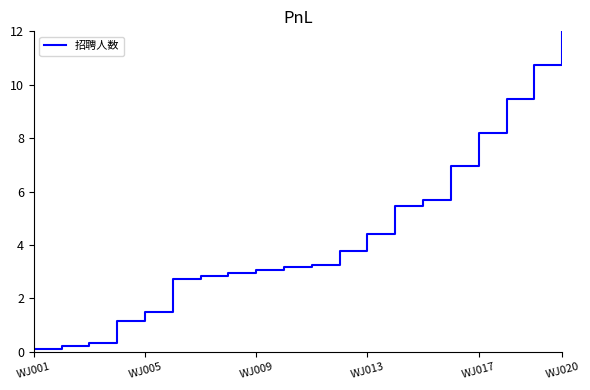

How many distinct data groups are displayed?

1